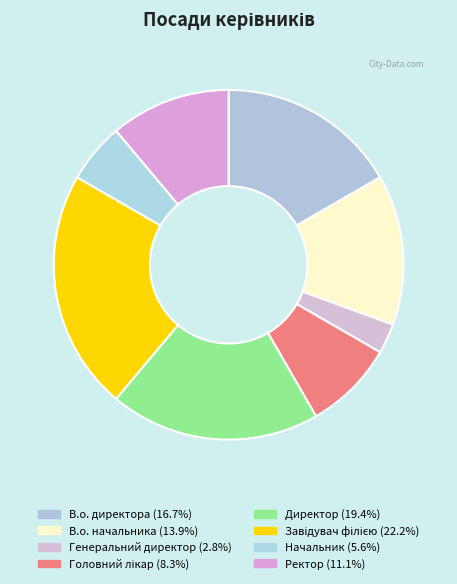

Count the number of slices in the pie.

8